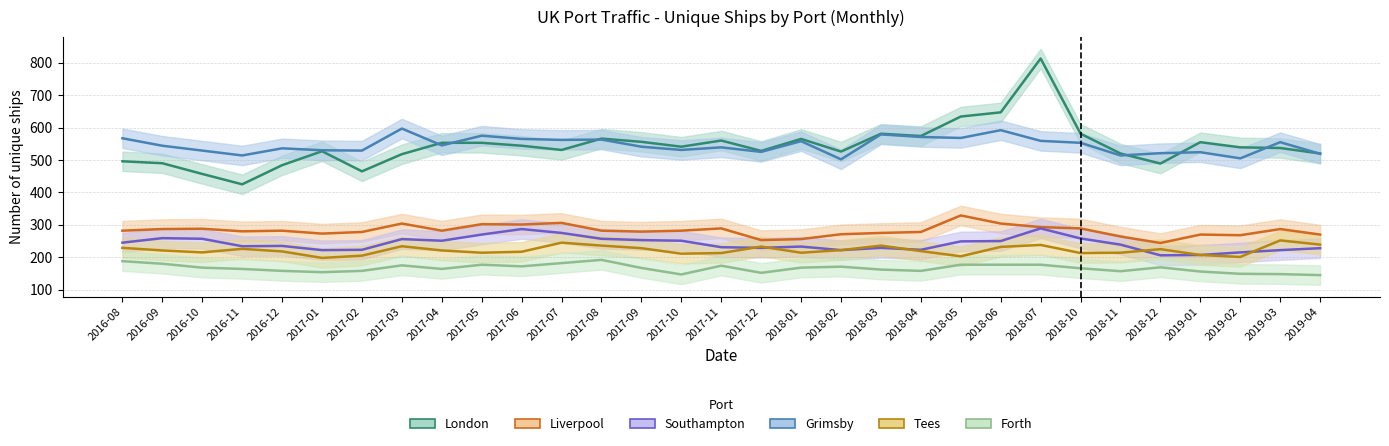

Rank the categories by Liverpool value from lowest to highest.

2018-12, 2017-12, 2018-01, 2018-11, 2019-02, 2019-01, 2019-04, 2018-02, 2017-01, 2018-03, 2017-02, 2018-04, 2017-09, 2016-11, 2016-08, 2016-12, 2017-04, 2017-08, 2017-10, 2016-09, 2019-03, 2016-10, 2017-11, 2018-10, 2018-07, 2017-06, 2017-05, 2017-03, 2018-06, 2017-07, 2018-05